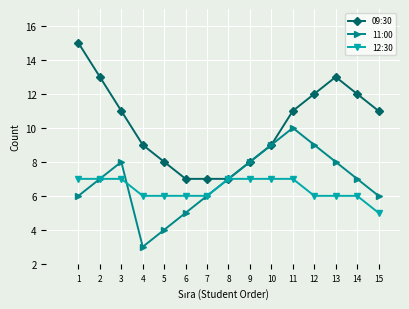

How many 11:00 values are between 6 and 8?

9